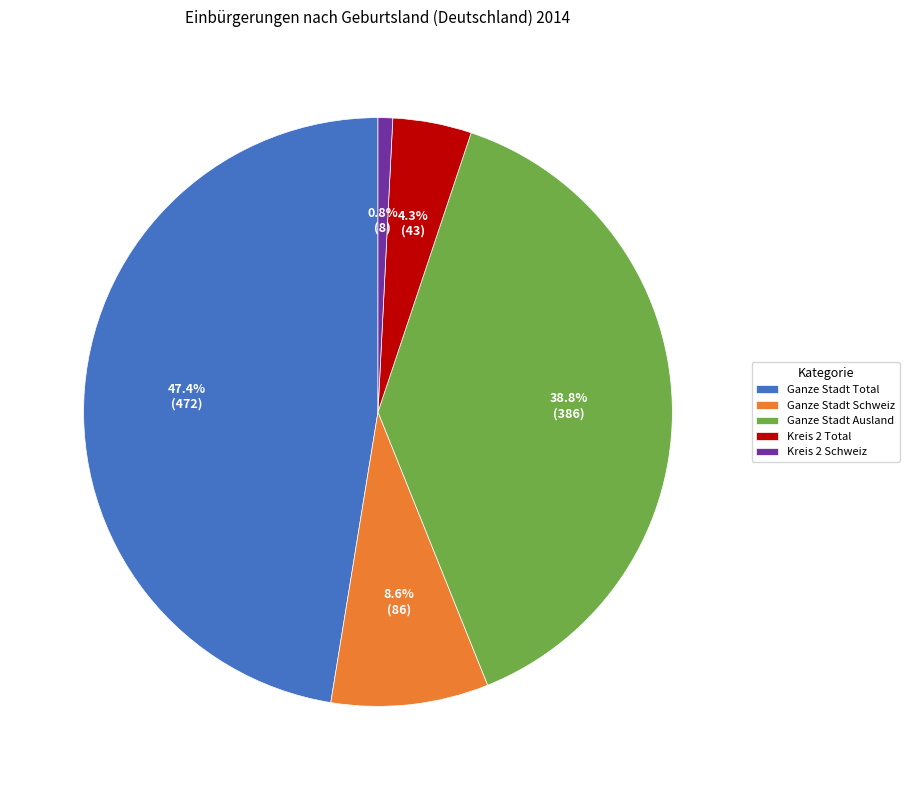

What percentage is the Kreis 2 Total slice, to the nearest percent?

4%